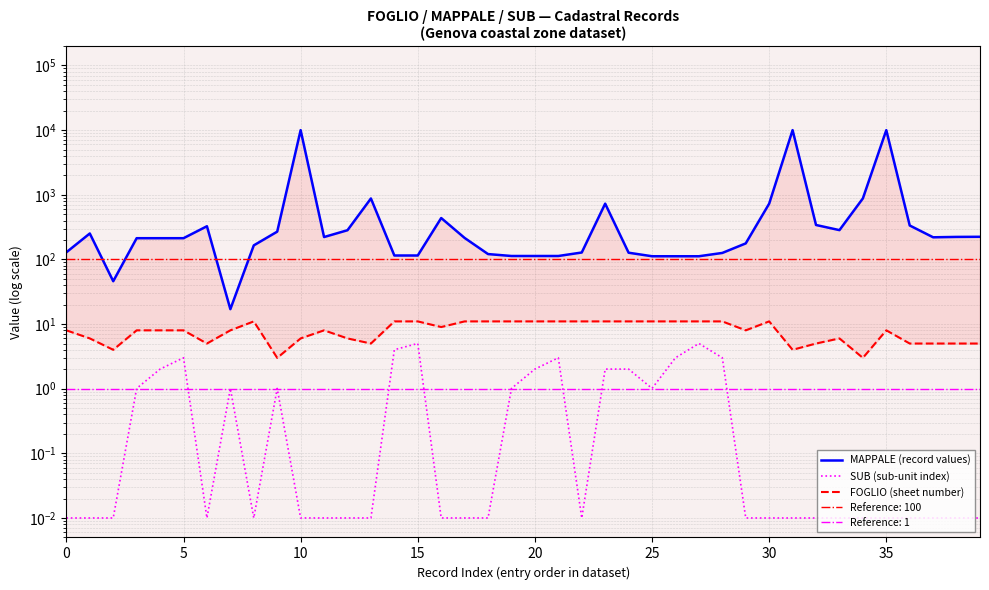

True or false: MAPPALE (record values) and FOGLIO (sheet number) intersect in this chart.

False